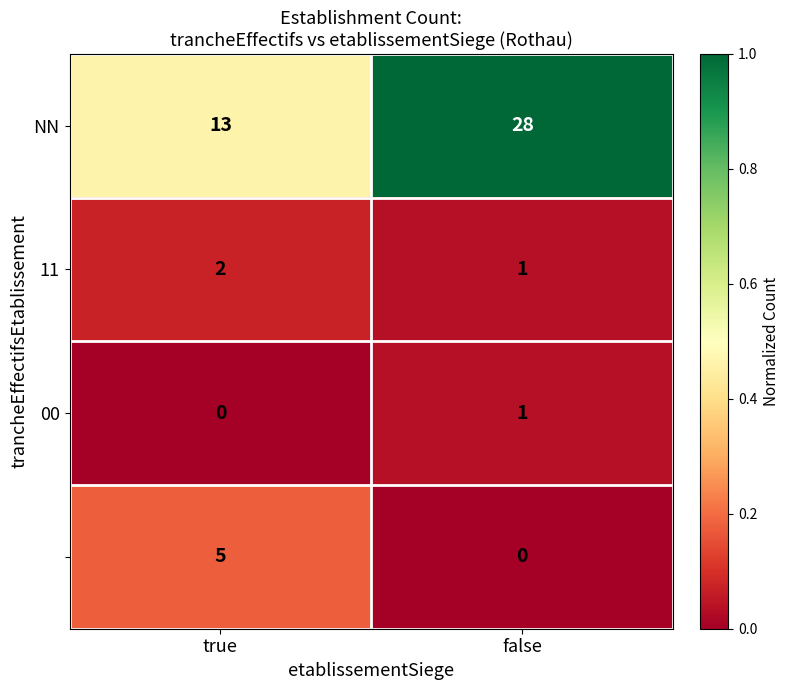

What is the total value across all series at false?

30